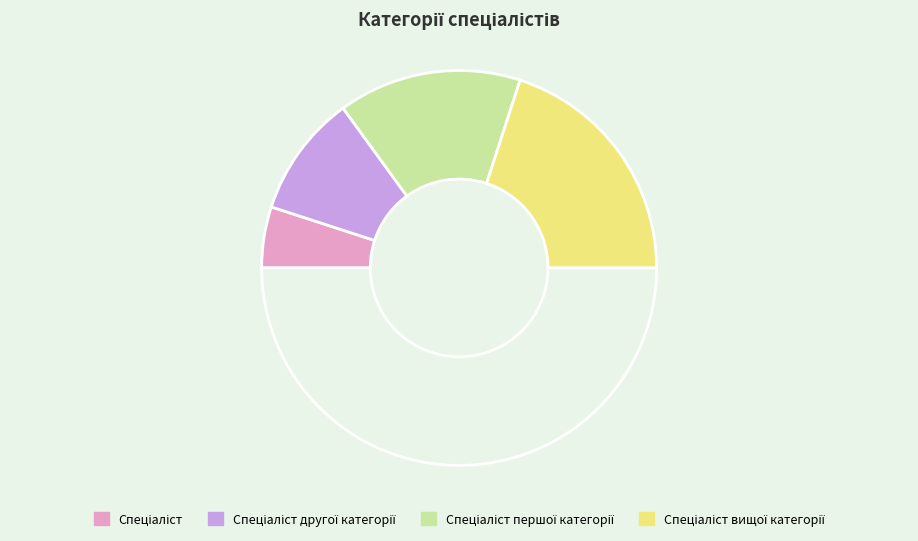

How many segments does this pie chart have?

5